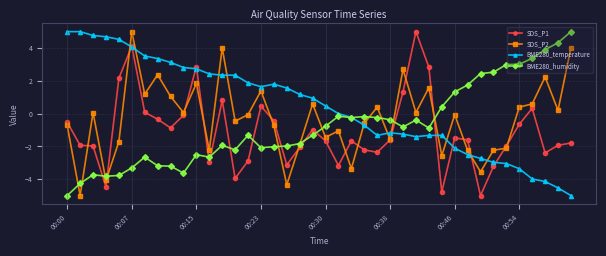

Does the chart have visible grid lines?

Yes